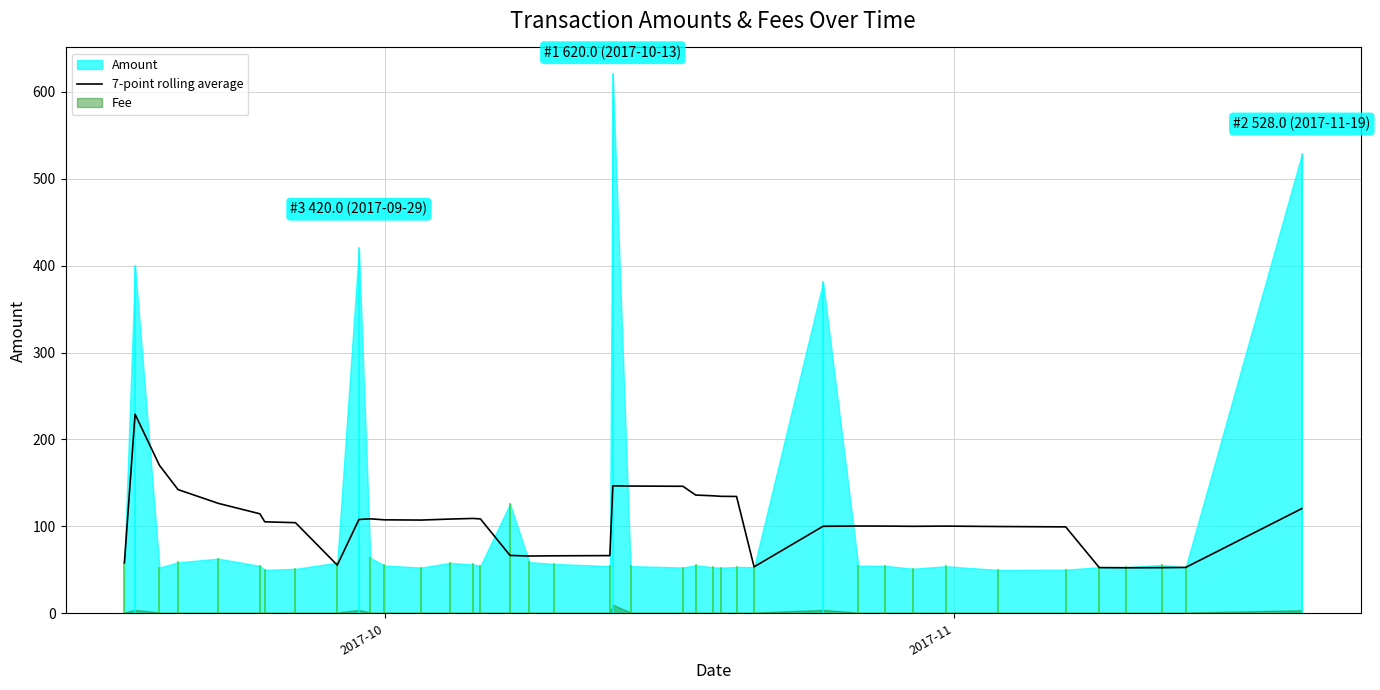

True or false: the data shows 73.0 at 27.

False